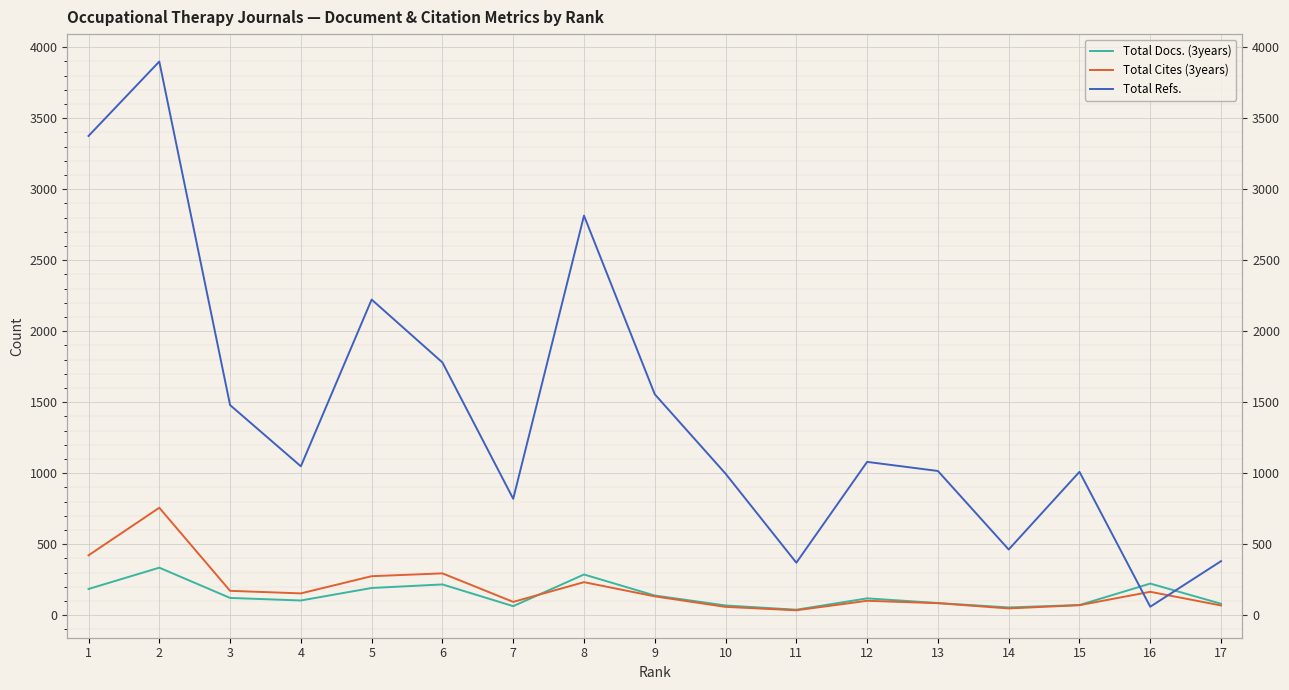

How many values in the Total Cites (3years) series exceed 133?

8